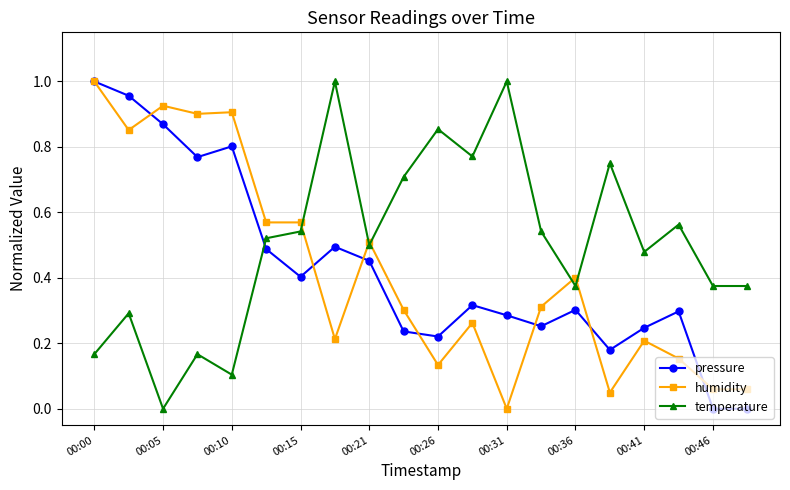

Which series has the largest total across all categories?

temperature